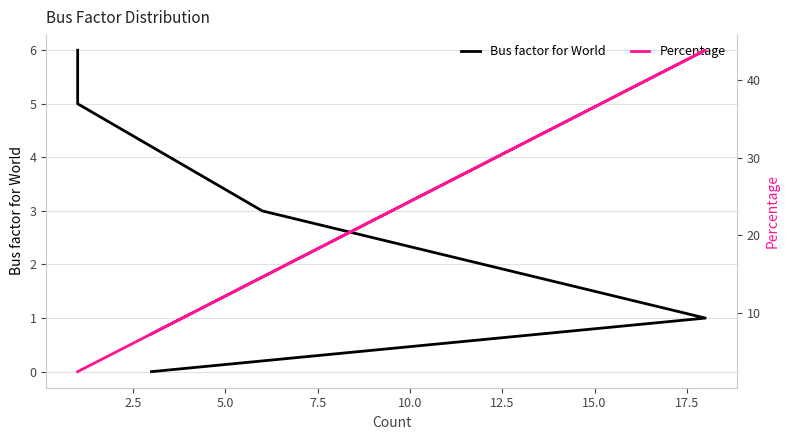

Between 0.0 and 12.5, which series saw the biggest shift?

Bus factor for World